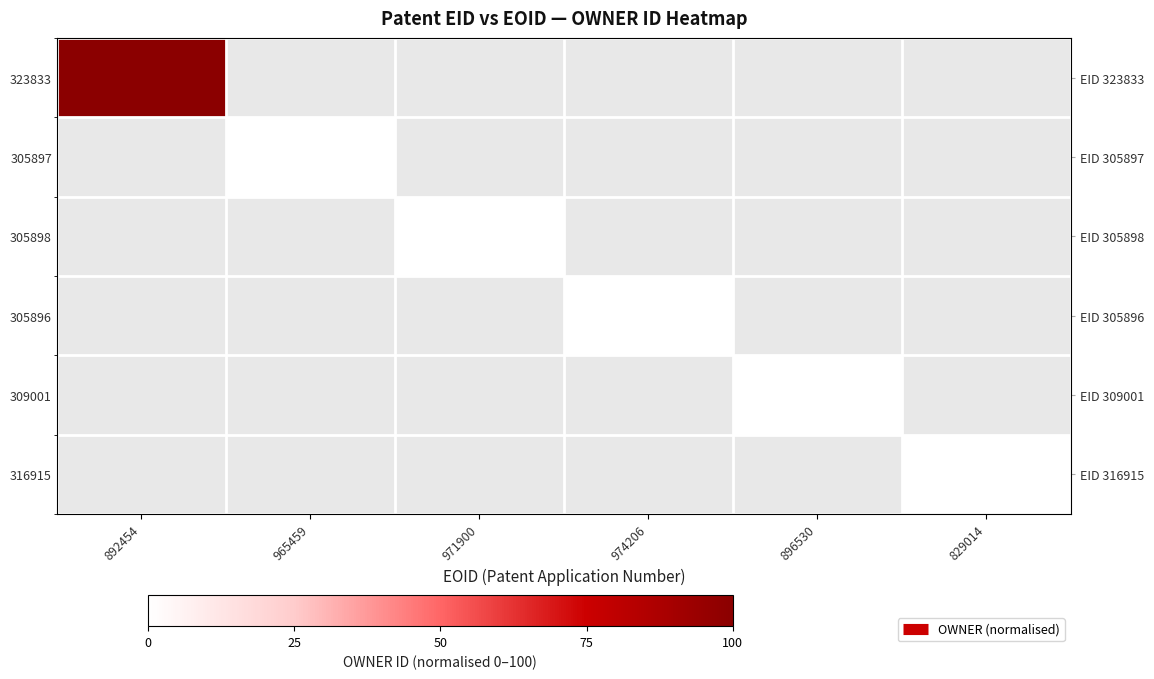

List the labels in order of 323833 value, largest first.

892454, 965459, 971900, 974206, 896530, 829014